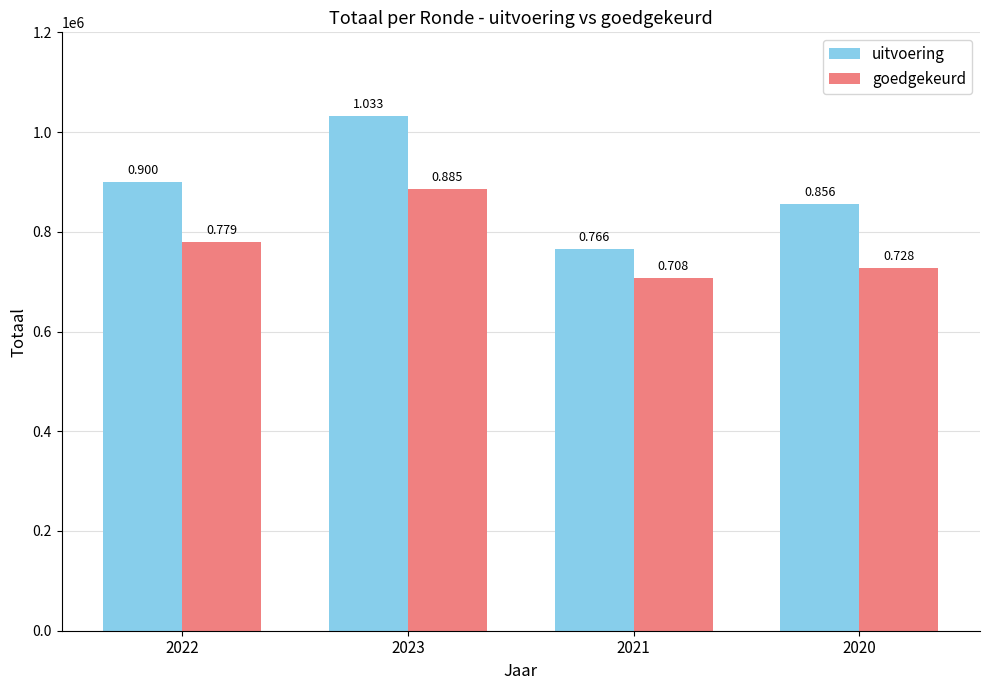

The goedgekeurd series shows 1121552 at 2021. True or false?

False